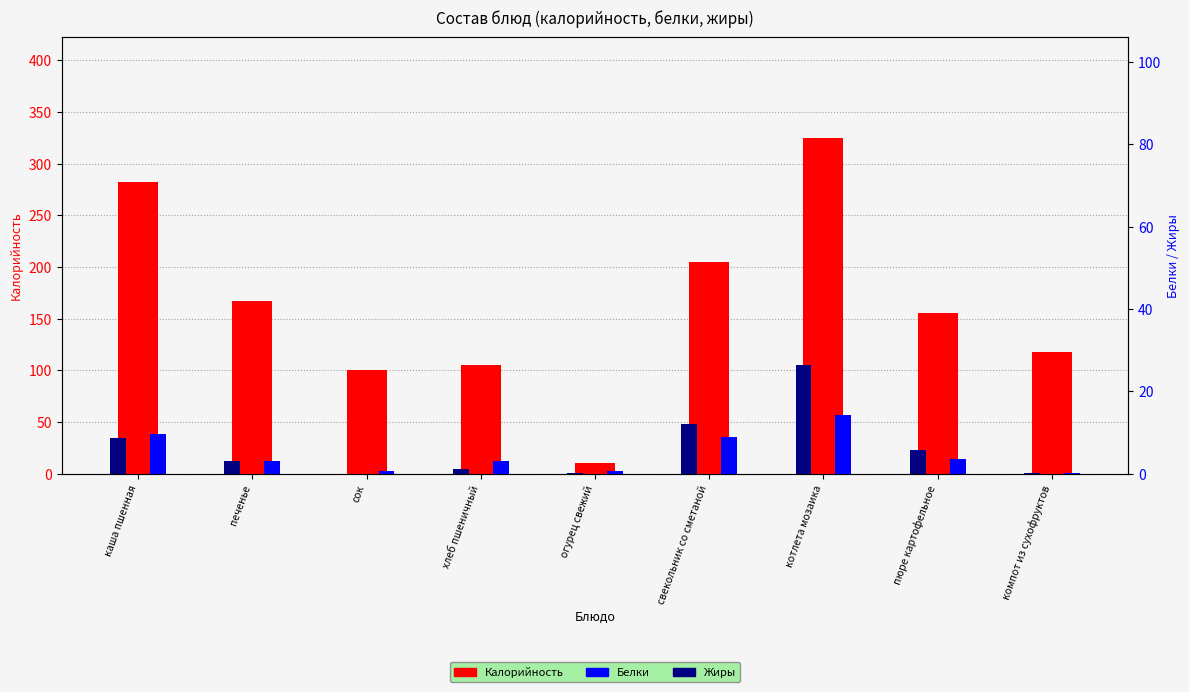

What is the sum of the Белки values at котлета мозаика and хлеб пшеничный?

17.3